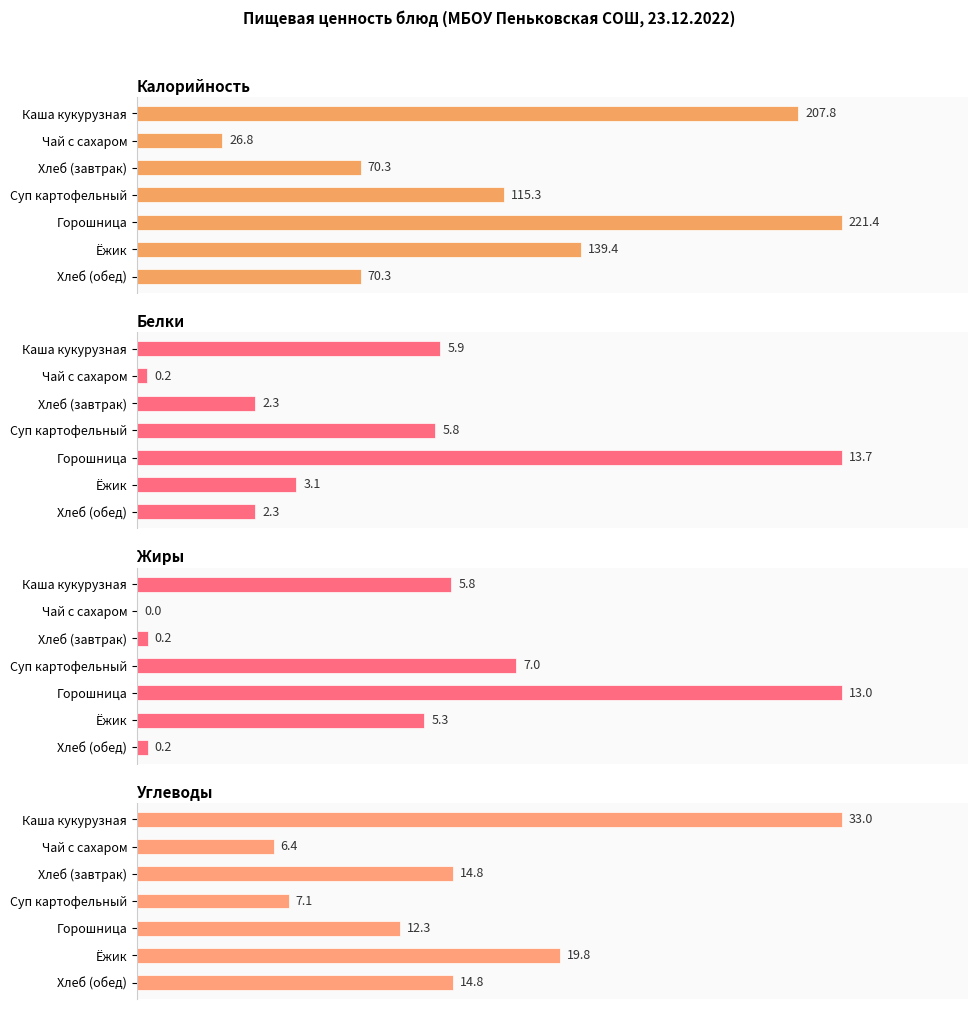

How many groups of bars are there?

7